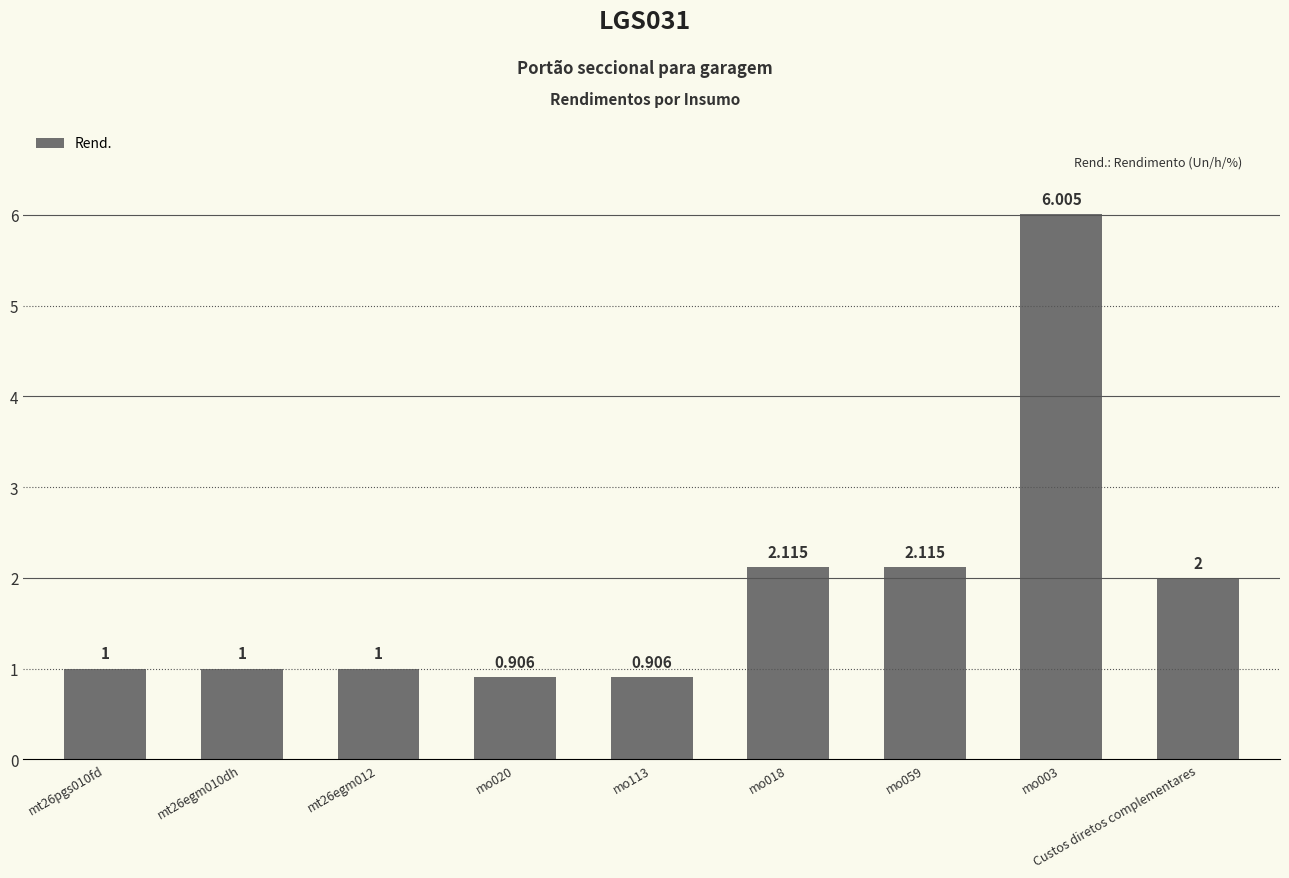

What position from the right is mo059?

3